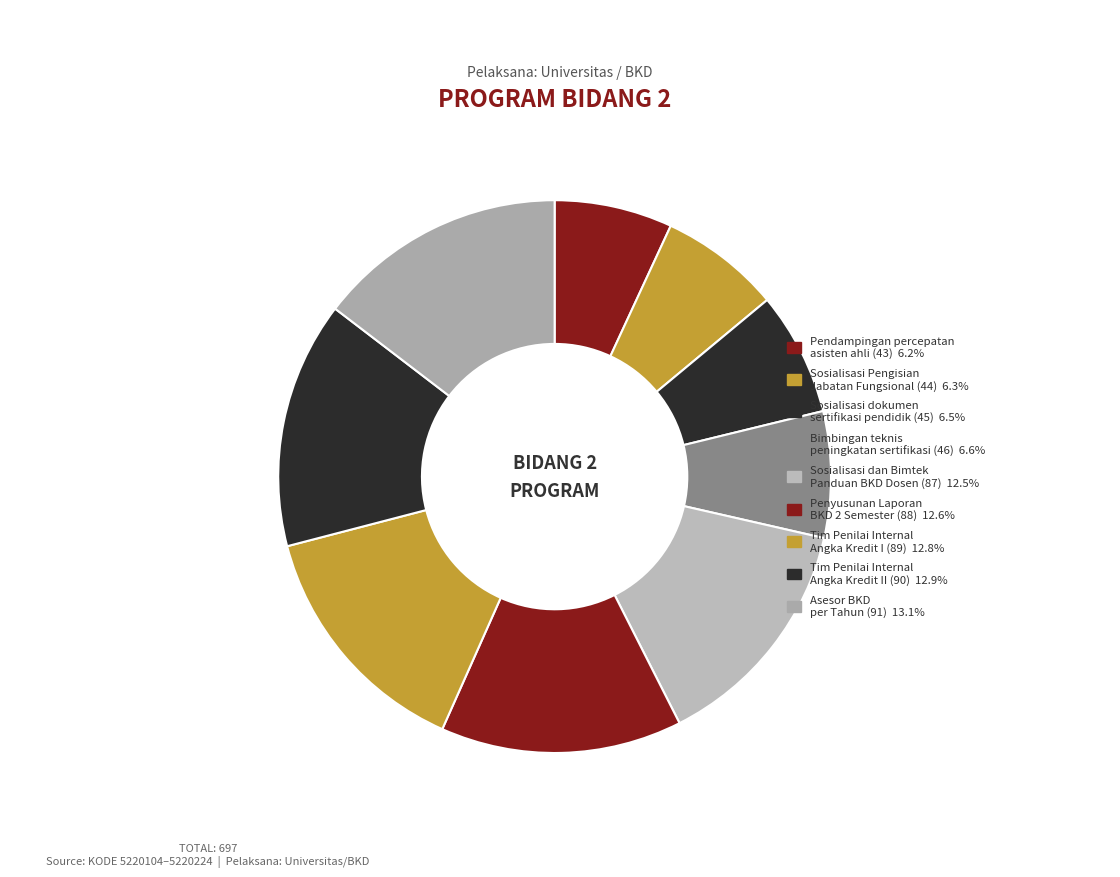

Does any single category account for the majority?

No